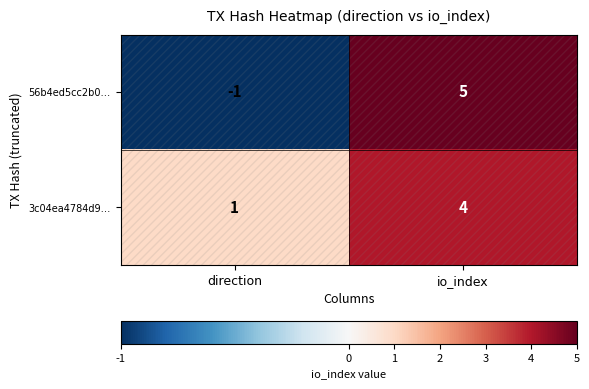

What is the highest value of the 56b4ed5cc2b0… series?

5